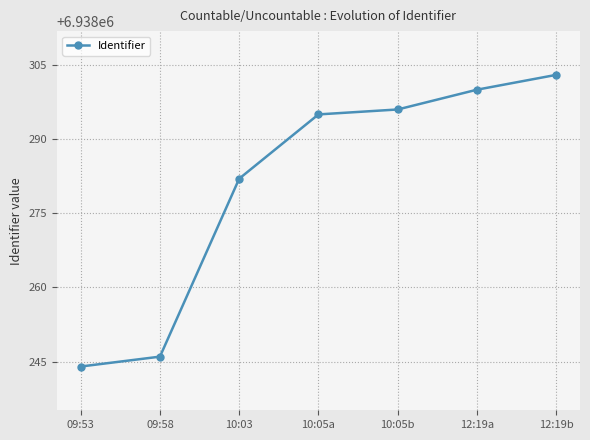

How many data points are less than 6938295?

3